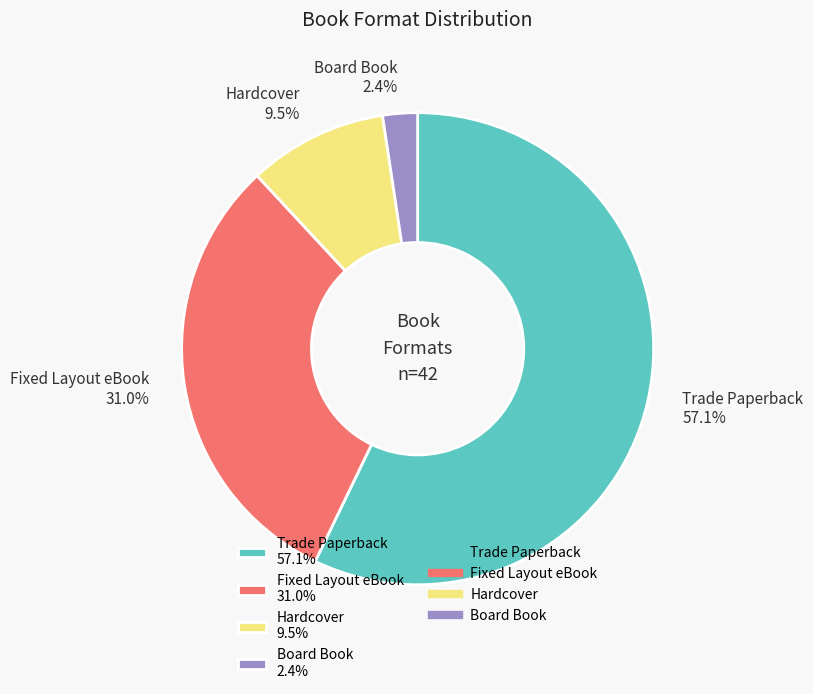

How many slices are in this pie chart?

4